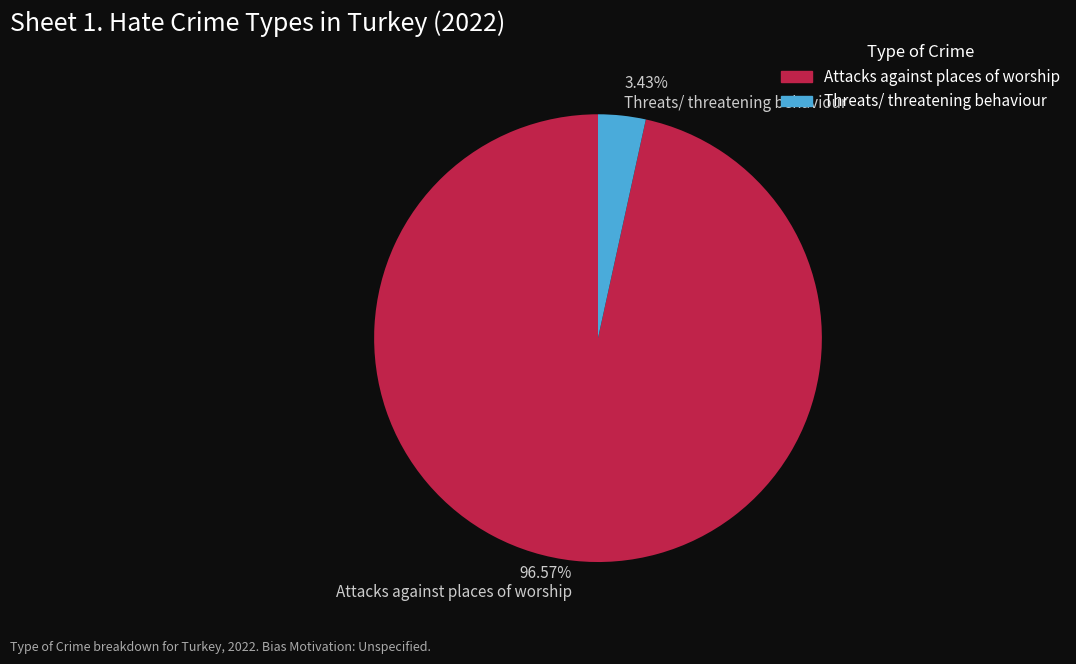

Is there any slice that represents more than half of the pie?

Yes